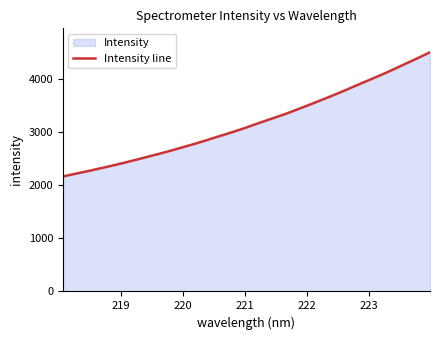

What is the smallest value displayed?

2168.9